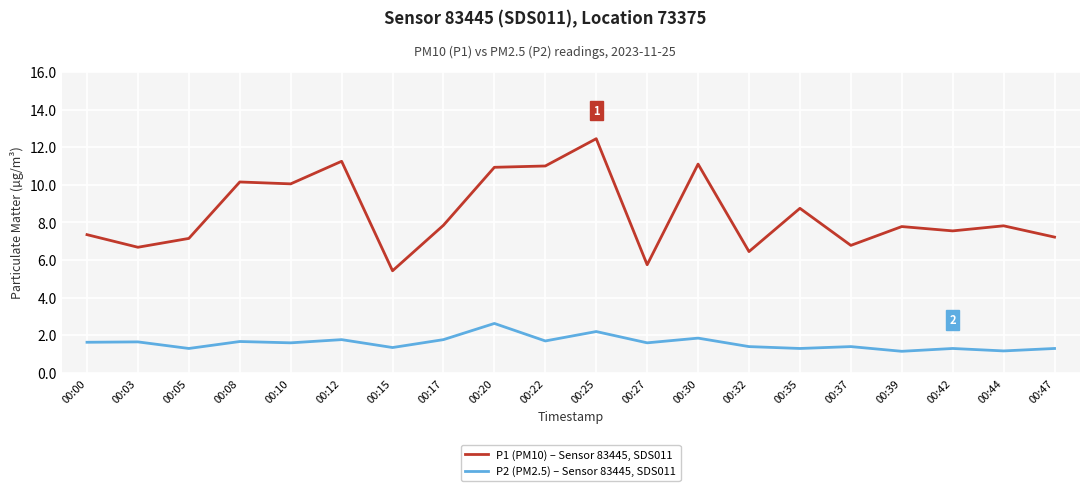

True or false: P1 (PM10) – Sensor 83445, SDS011 and P2 (PM2.5) – Sensor 83445, SDS011 intersect in this chart.

False